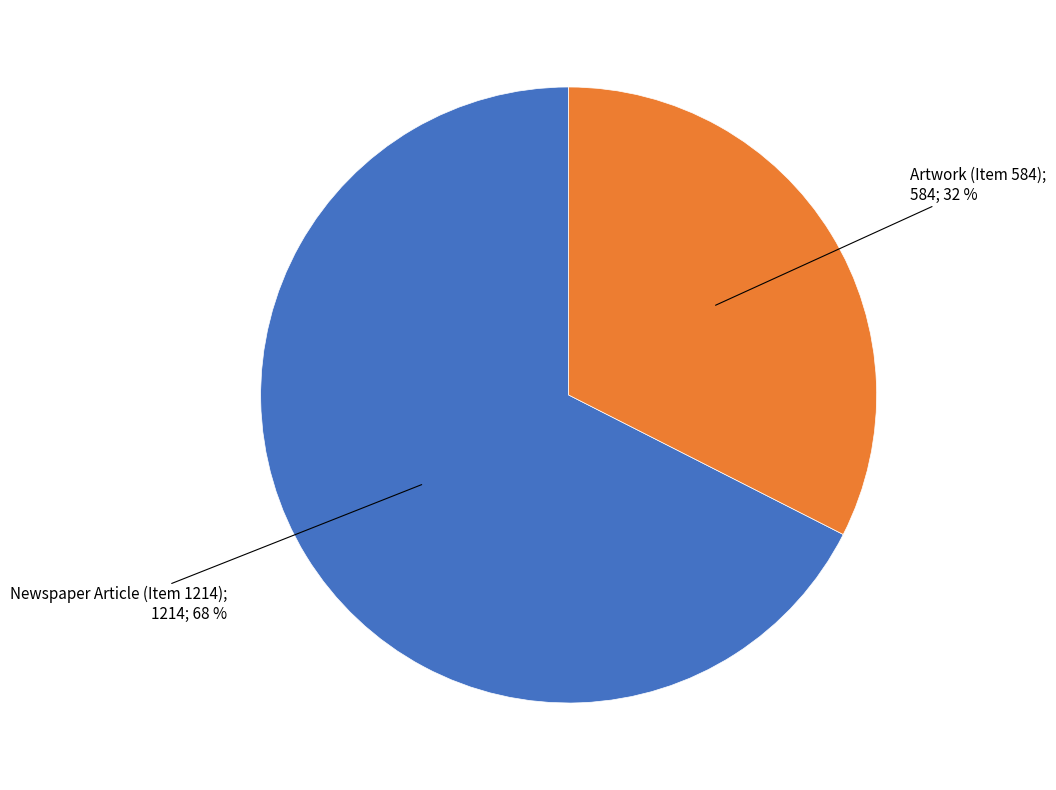

Does any single category account for the majority?

Yes